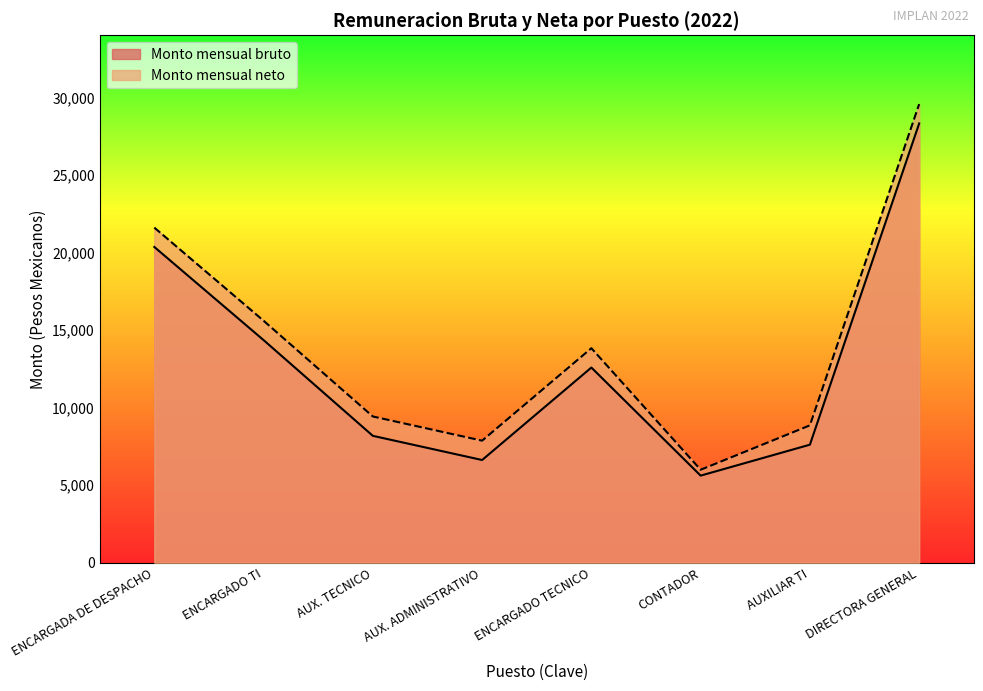

How many series are shown in this chart?

2